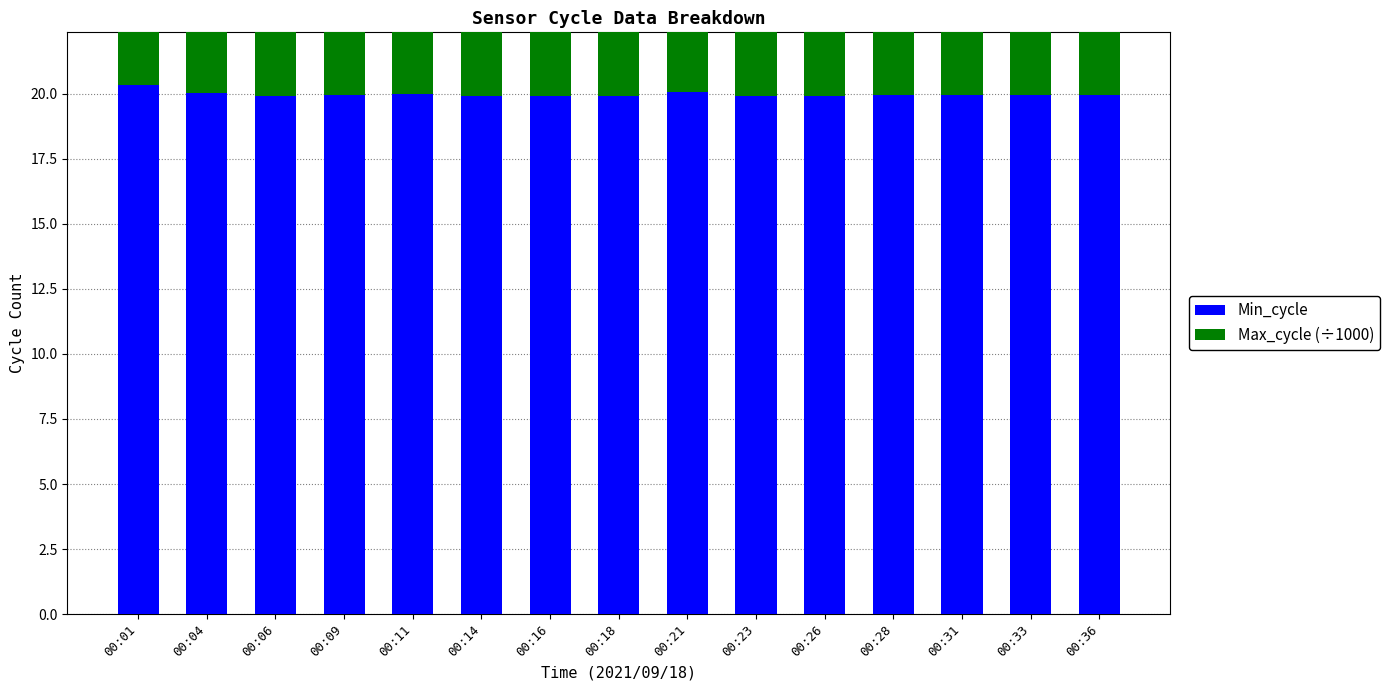

At which label does Min_cycle reach its peak?

00:01